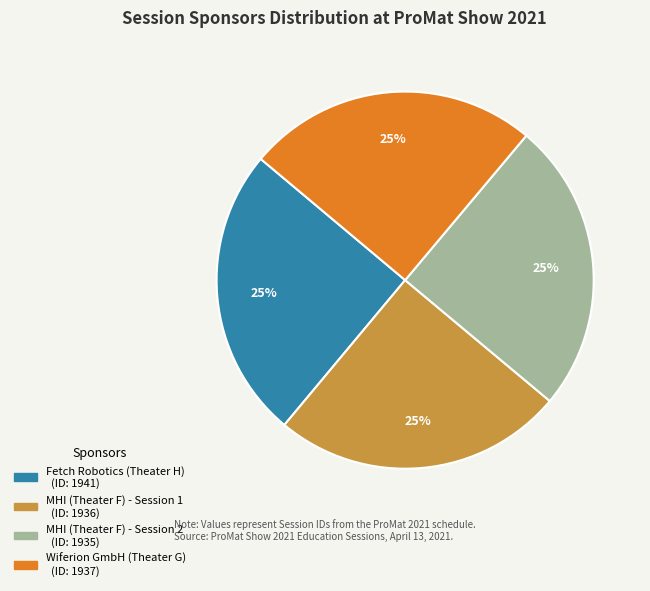

To the nearest percent, what is the average slice percentage?

25%